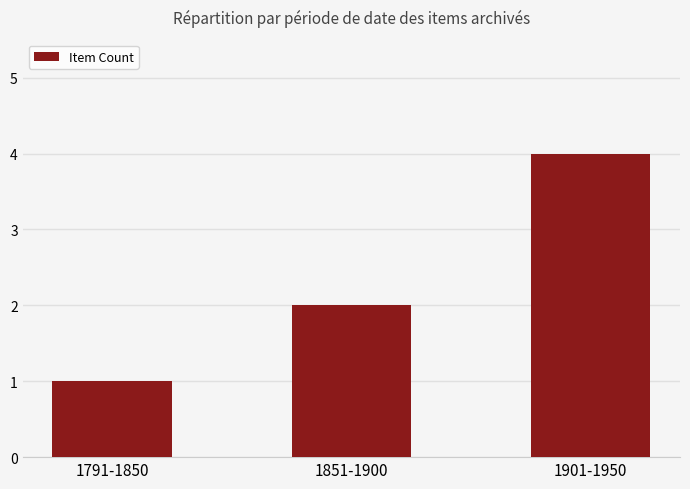

Are the bars horizontal?

No